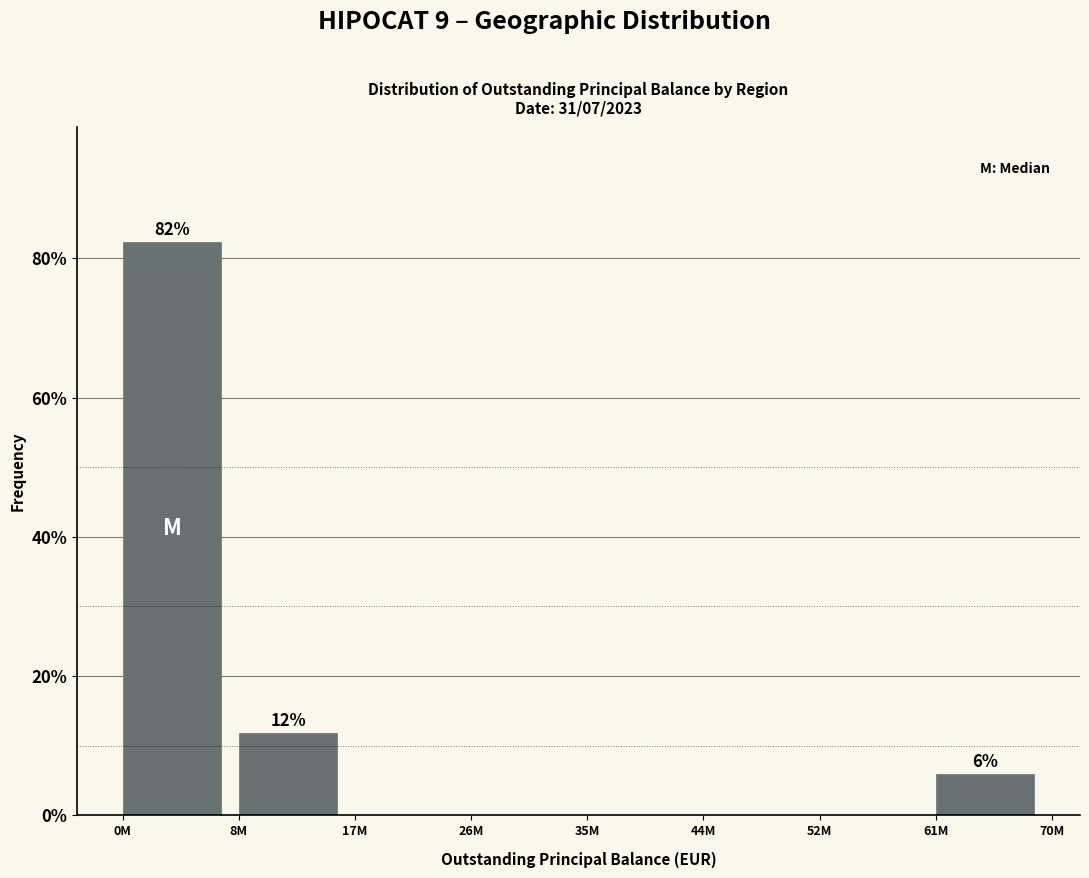

Reading right to left, transcribe all the data shown in this chart.

61M=5.9	52M=0.0	44M=0.0	35M=0.0	26M=0.0	17M=0.0	8M=11.8	0M=82.4